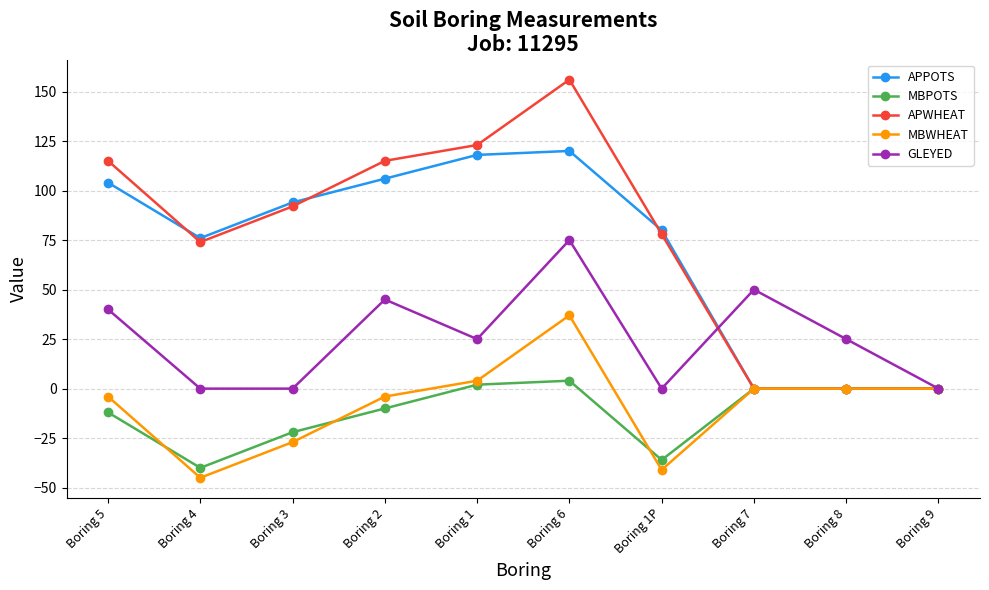

True or false: APWHEAT has a value of 158 at Boring 3.

False